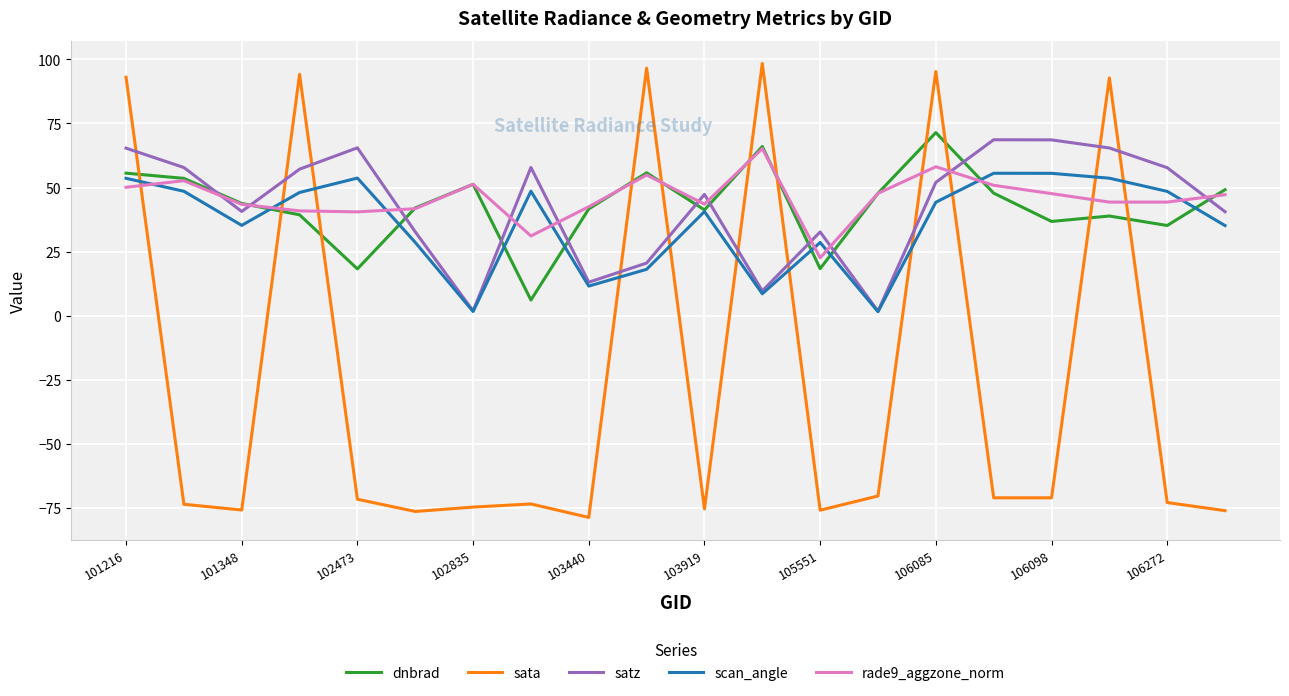

What is the lowest value of the rade9_aggzone_norm series?

22.6